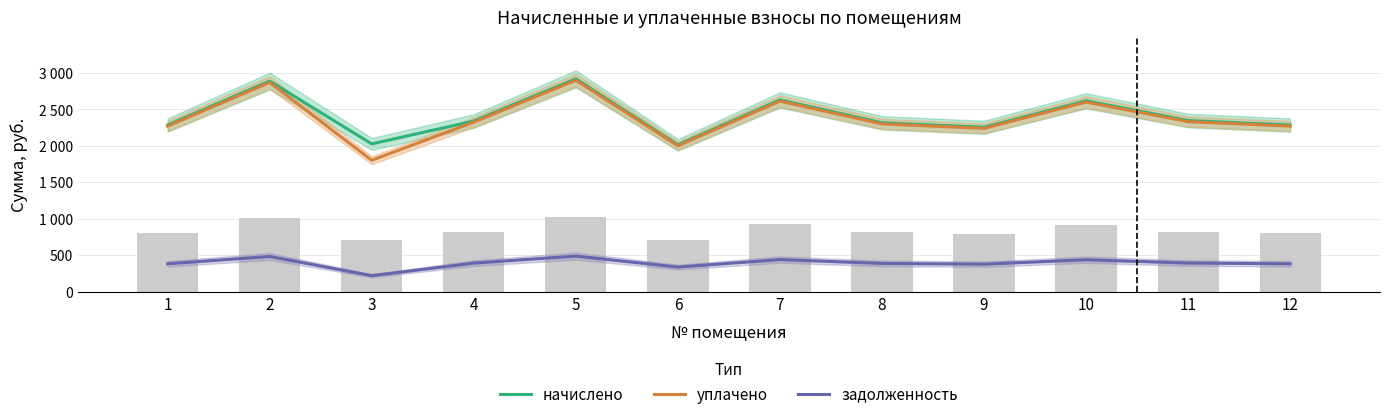

The начислено series shows 2339.3 at 4. True or false?

True